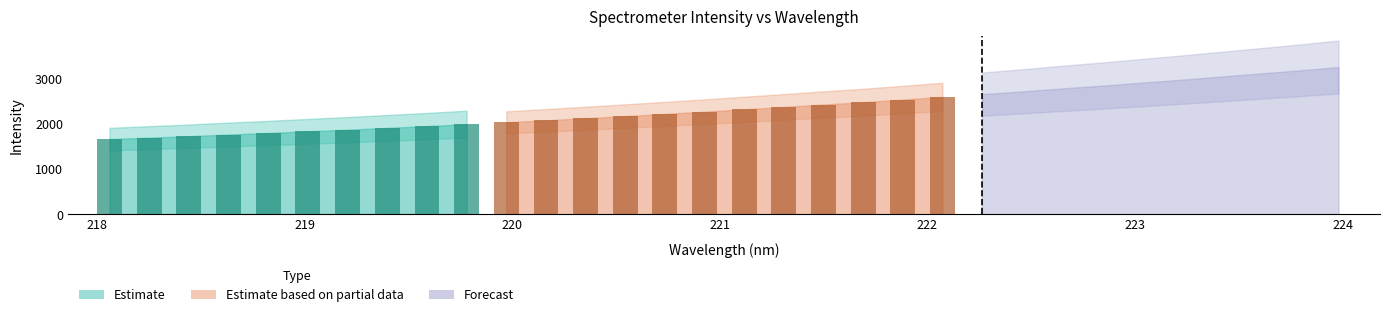

List the labels in order of value, largest first.

223.9802, 223.7895, 223.5987, 223.408, 223.2172, 223.0264, 222.8355, 222.6447, 222.4538, 222.263, 222.0721, 221.8812, 221.6902, 221.4993, 221.3083, 221.1174, 220.9264, 220.7354, 220.5444, 220.3533, 220.1623, 219.9712, 219.7801, 219.589, 219.3979, 219.2067, 219.0156, 218.8244, 218.6332, 218.442, 218.2508, 218.0596